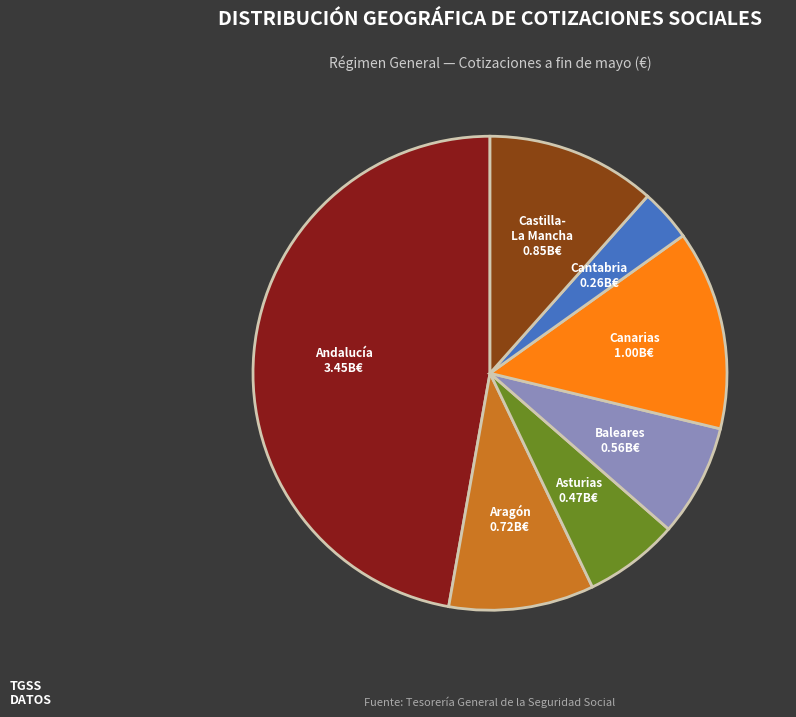

Is there a majority slice in this chart?

No